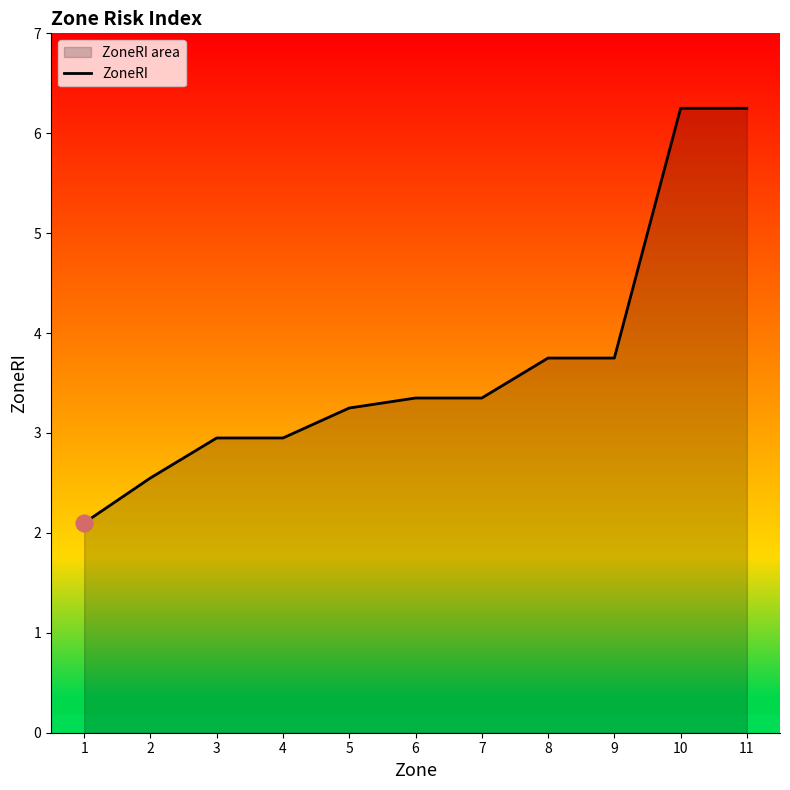

How many values exceed 3?

7